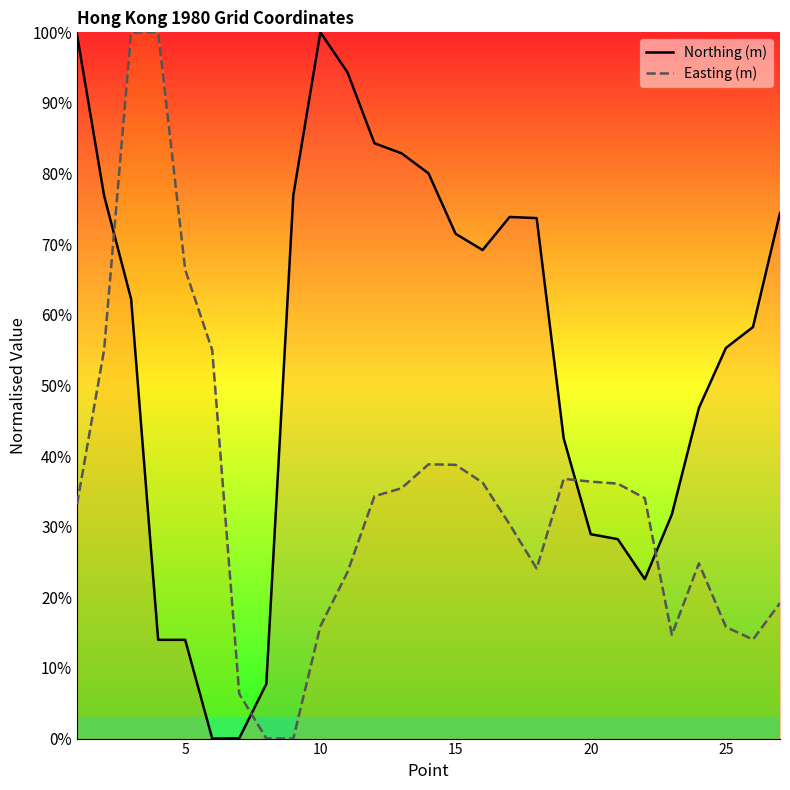

What is the total value across all series at 15?

110.2